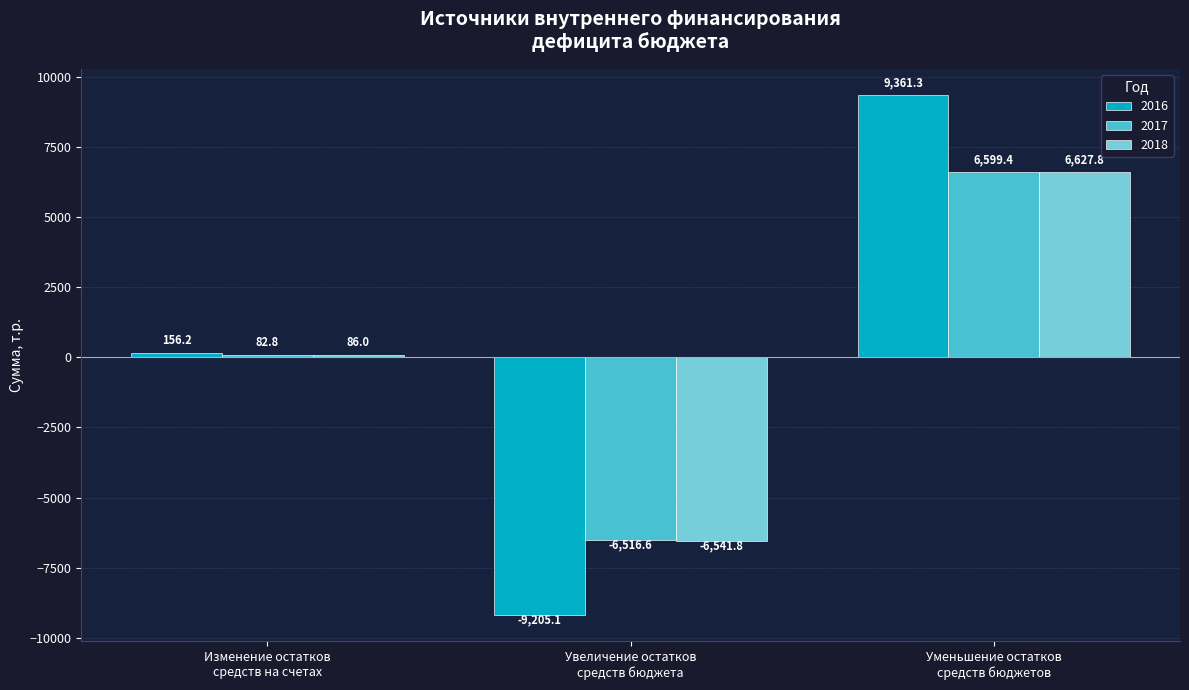

What is the maximum value for 2018?

6627.8